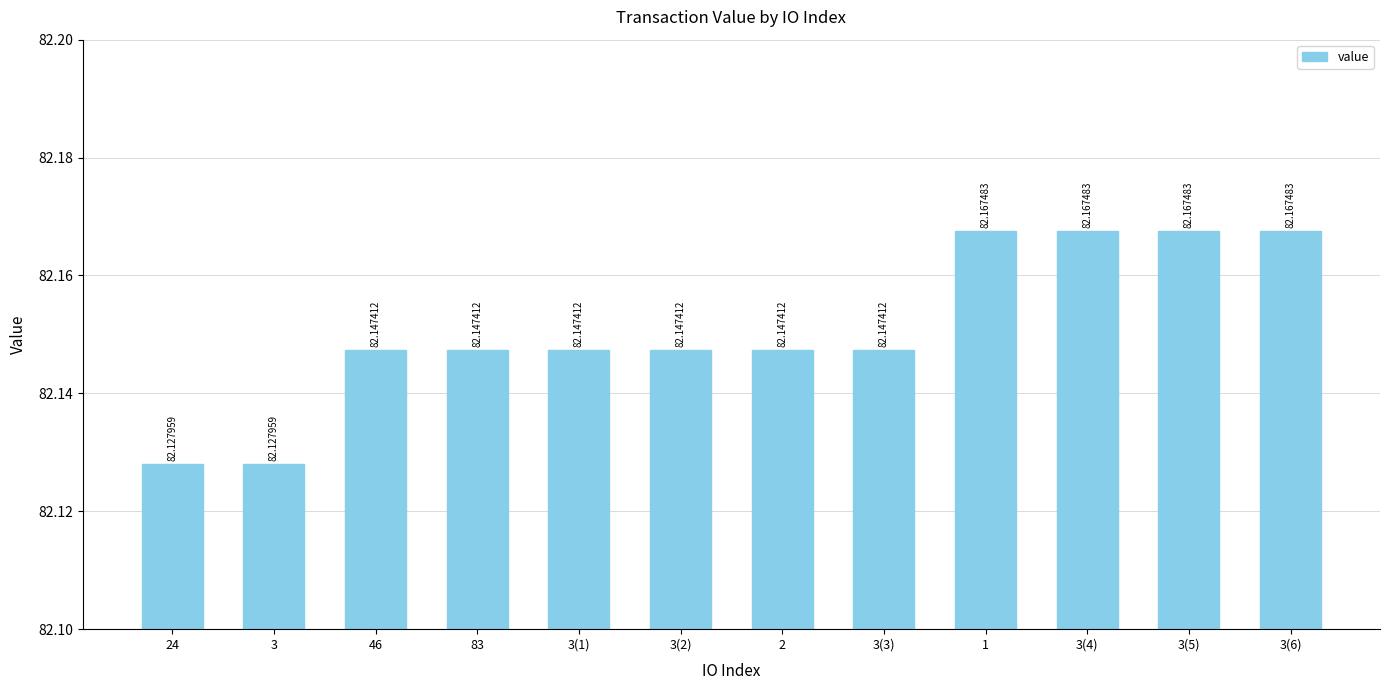

How many bars are there in total?

12